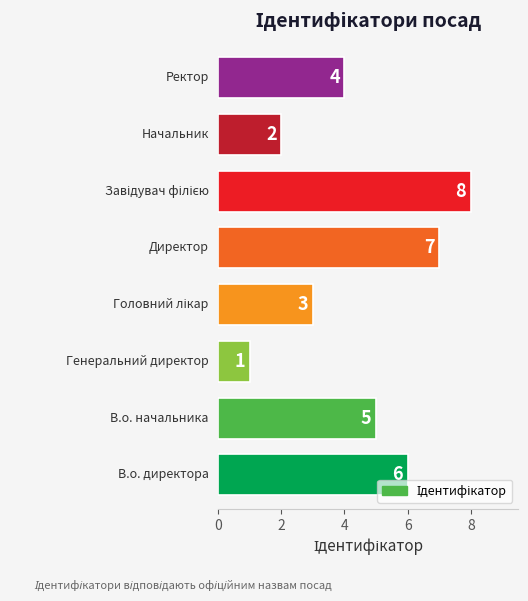

Count the values in the range 3 to 7.

5